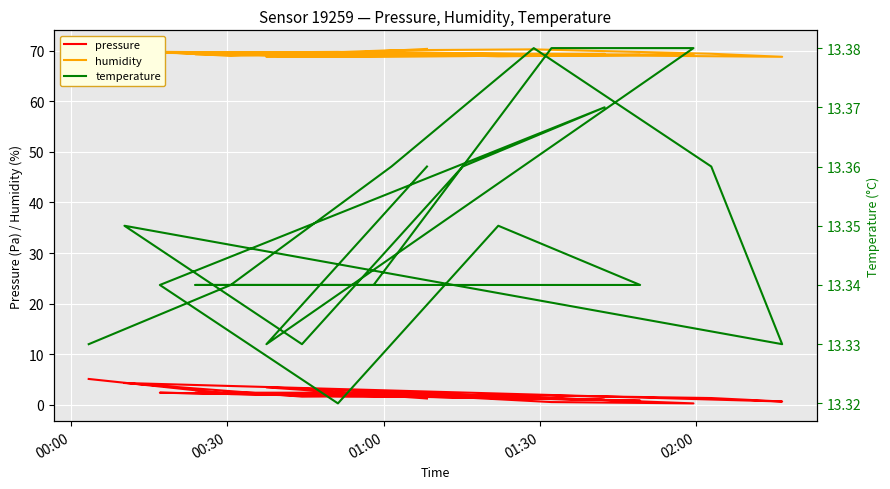

At how many categories does at least one series exceed 16?

20